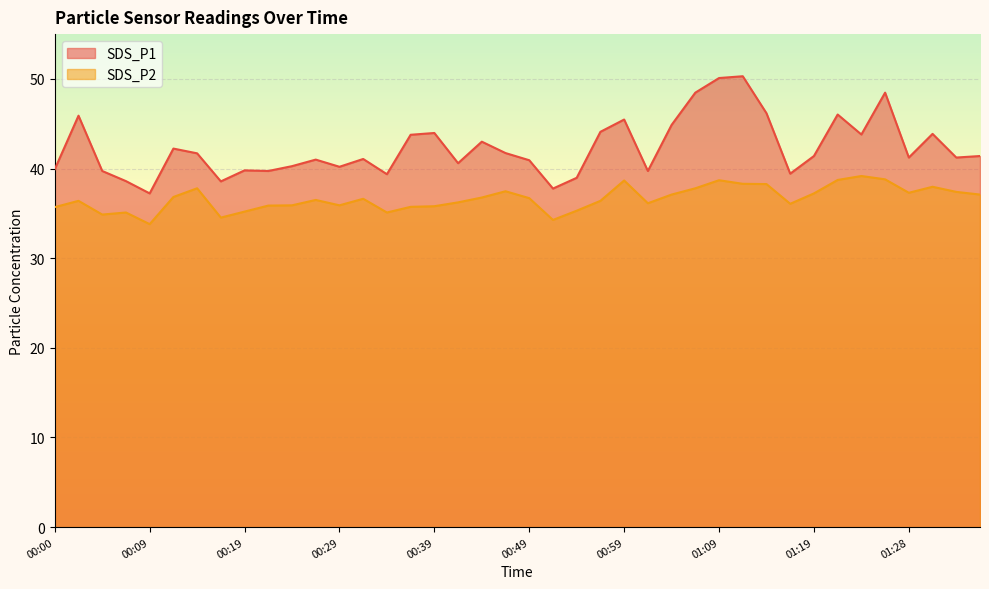

Does the chart display data point markers on the line(s)?

No